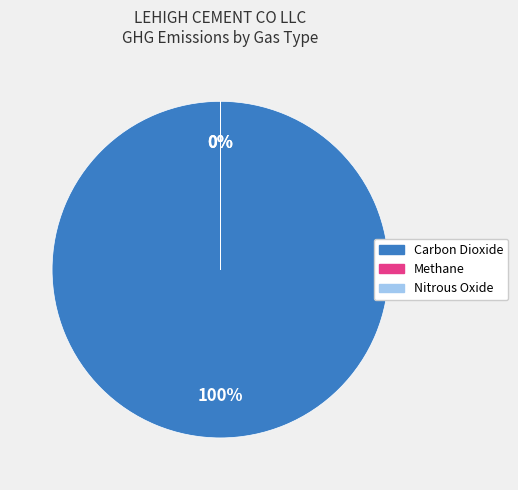

Which category has the biggest portion of the pie?

Carbon Dioxide